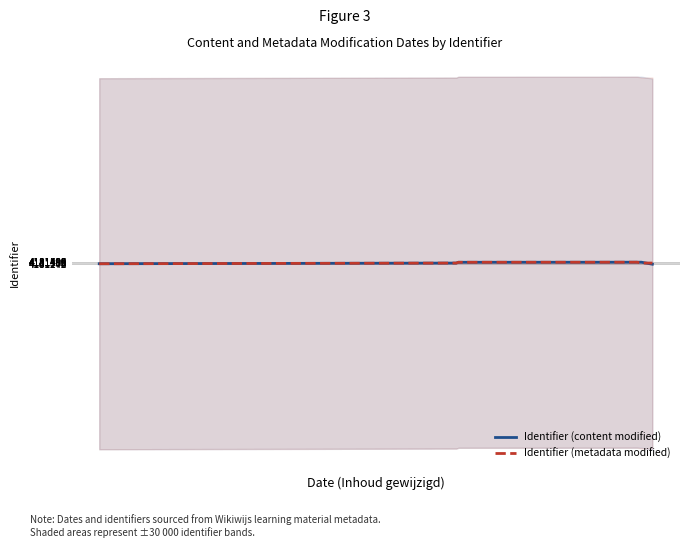

What is the maximum value for Identifier (metadata modified)?

4181499